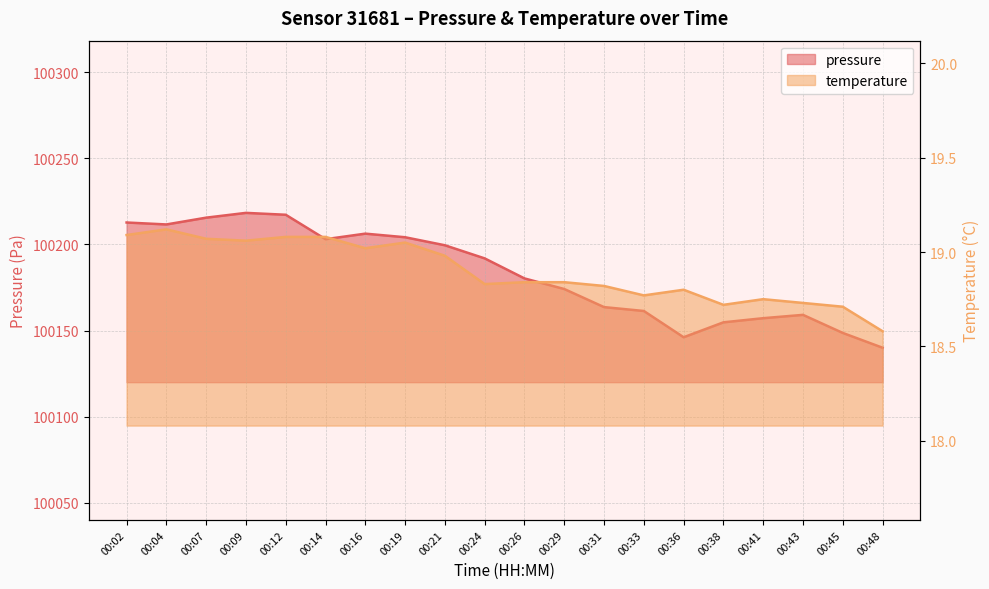

What is the minimum value shown in the chart?

18.6